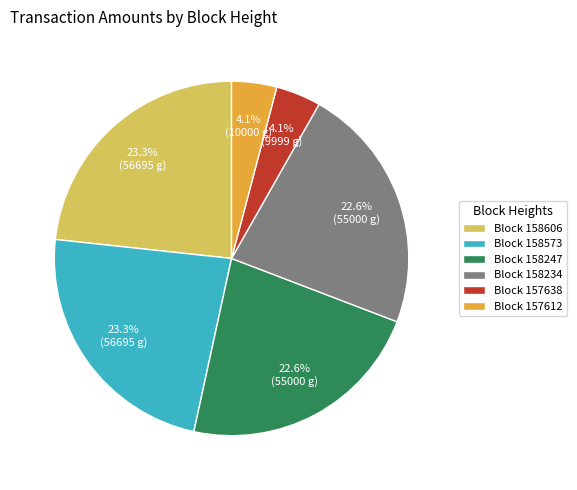

What is the ratio of the value at Block 157612 to the value at Block 157638?

1.0